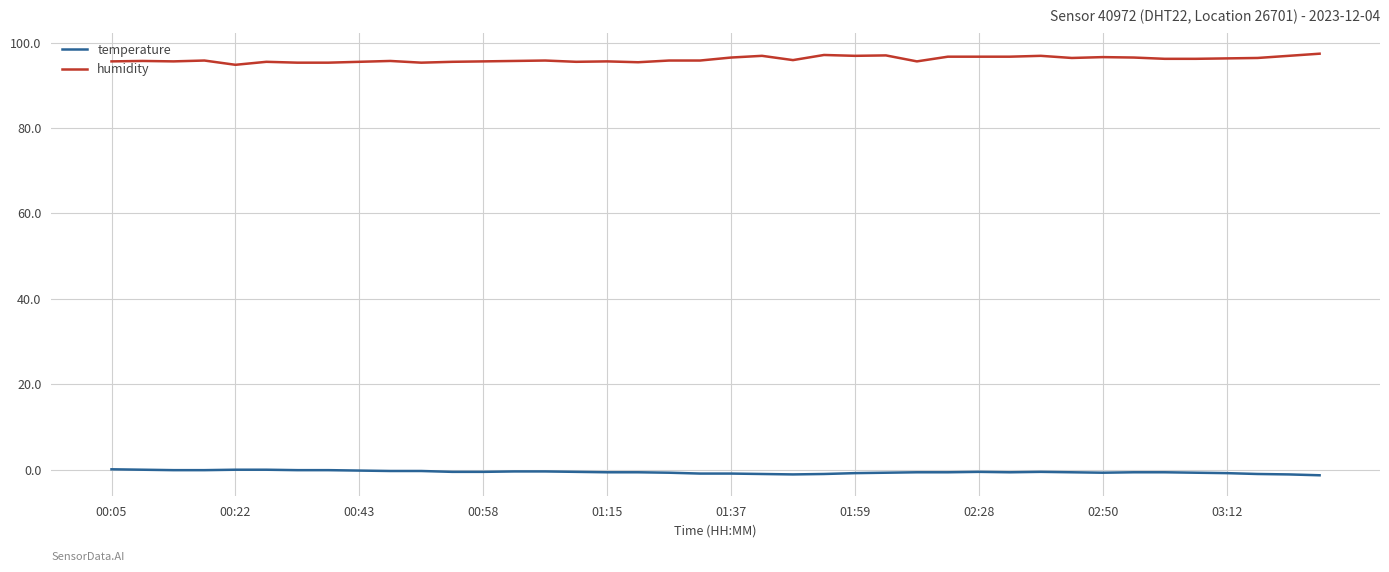

Which series has the largest total across all categories?

humidity